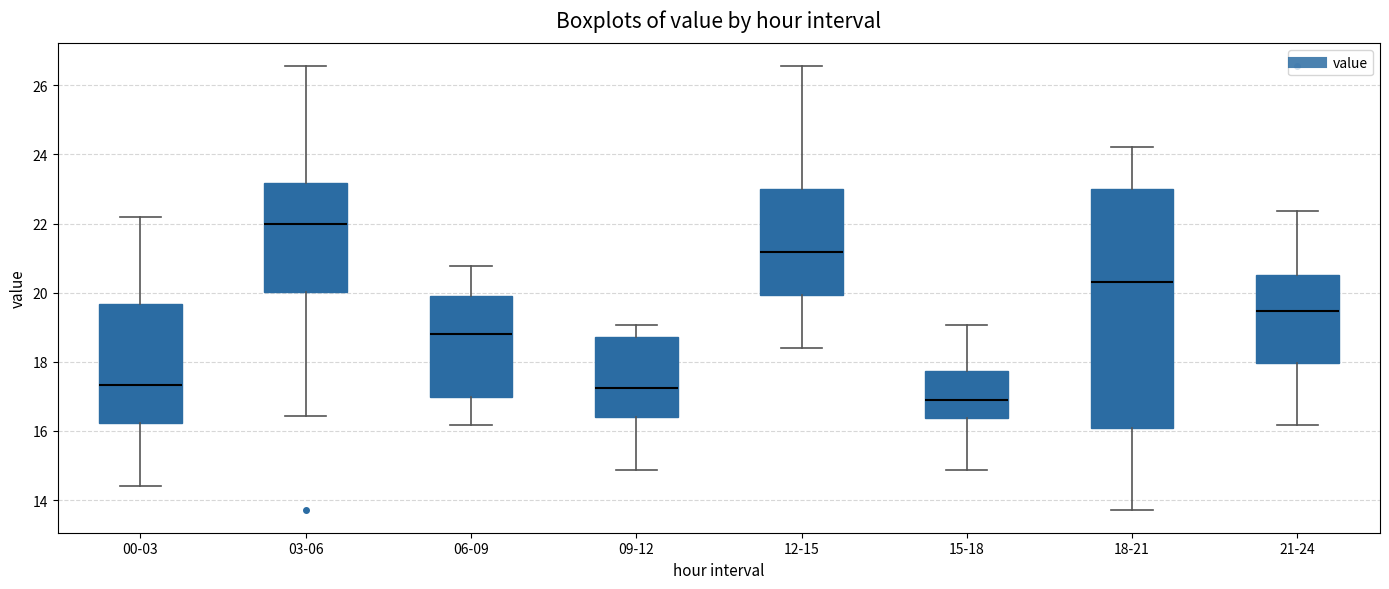

Which box has the highest median line?

03-06